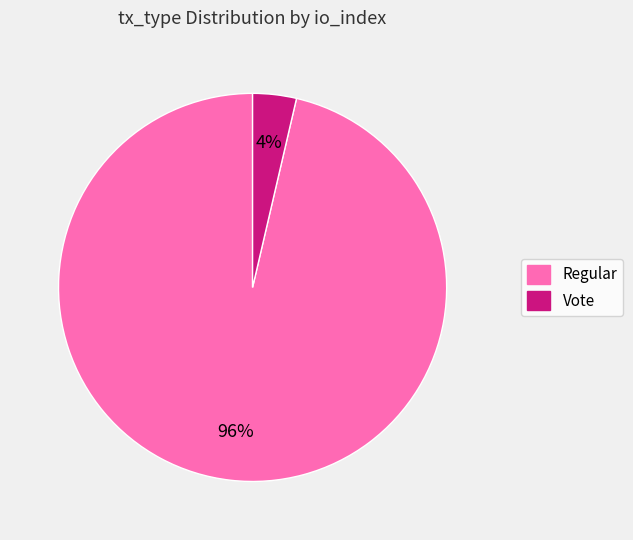

How many segments does this pie chart have?

2